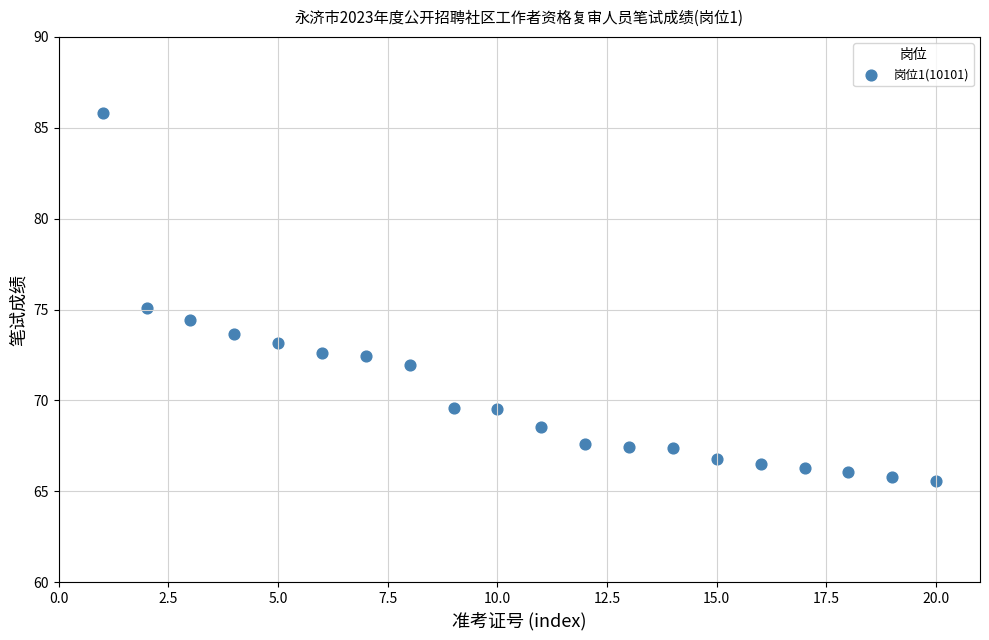

What is the range of X values (max minus min)?

19.0